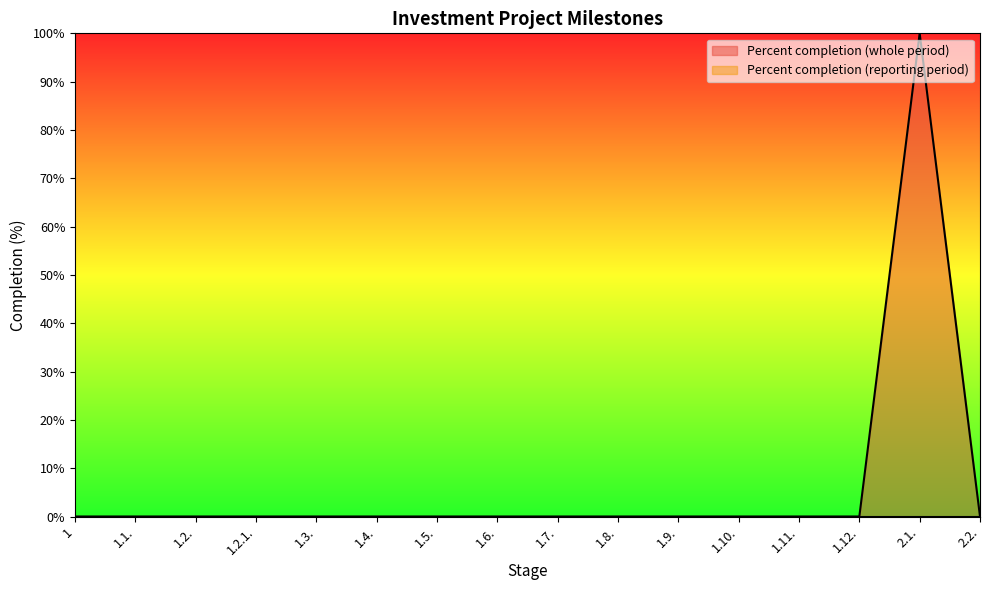

Is it true that the value at 1.4. is -42?

False